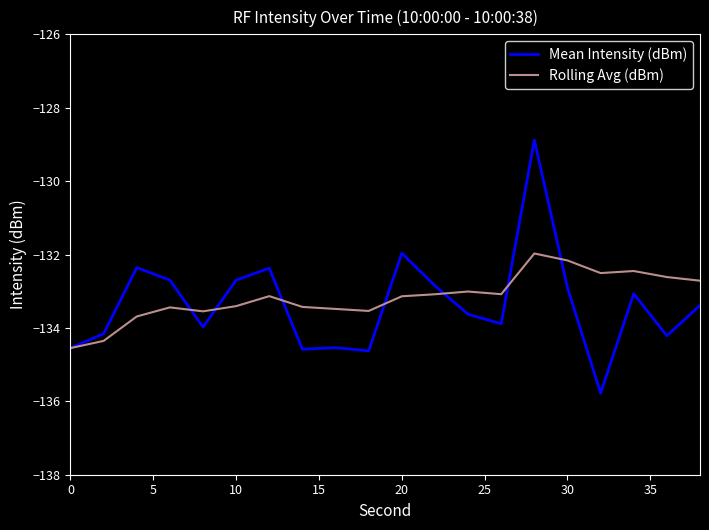

True or false: Mean Intensity (dBm) and Rolling Avg (dBm) cross at least once.

True